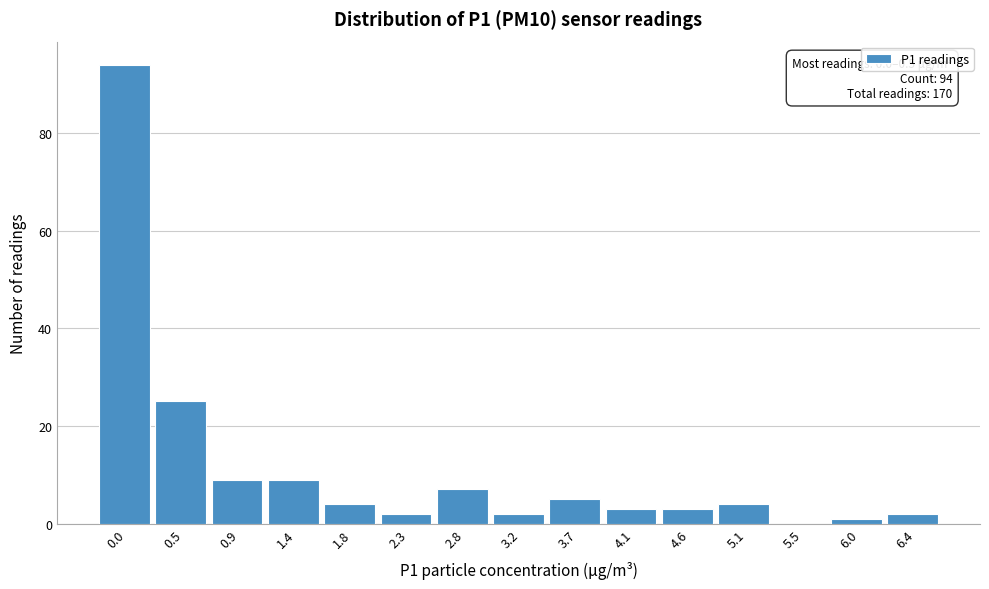

Reading left to right, list all the values displayed in this chart.

0.0=94	0.5=25	0.9=9	1.4=9	1.8=4	2.3=2	2.8=7	3.2=2	3.7=5	4.1=3	4.6=3	5.1=4	5.5=0	6.0=1	6.4=2